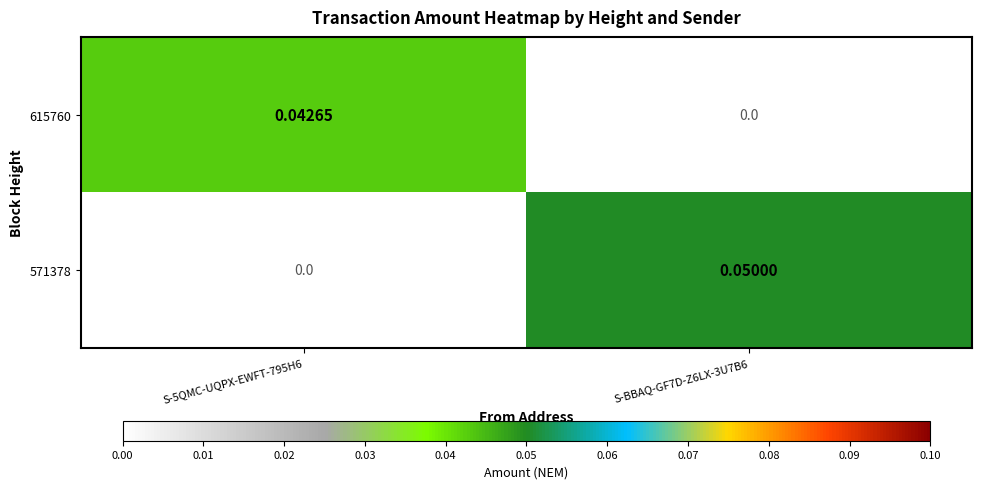

Reading right to left, list all the values displayed in this chart.

615760: S-BBAQ-GF7D-Z6LX-3U7B6=0.0	S-5QMC-UQPX-EWFT-795H6=0.0
571378: S-BBAQ-GF7D-Z6LX-3U7B6=0.1	S-5QMC-UQPX-EWFT-795H6=0.0